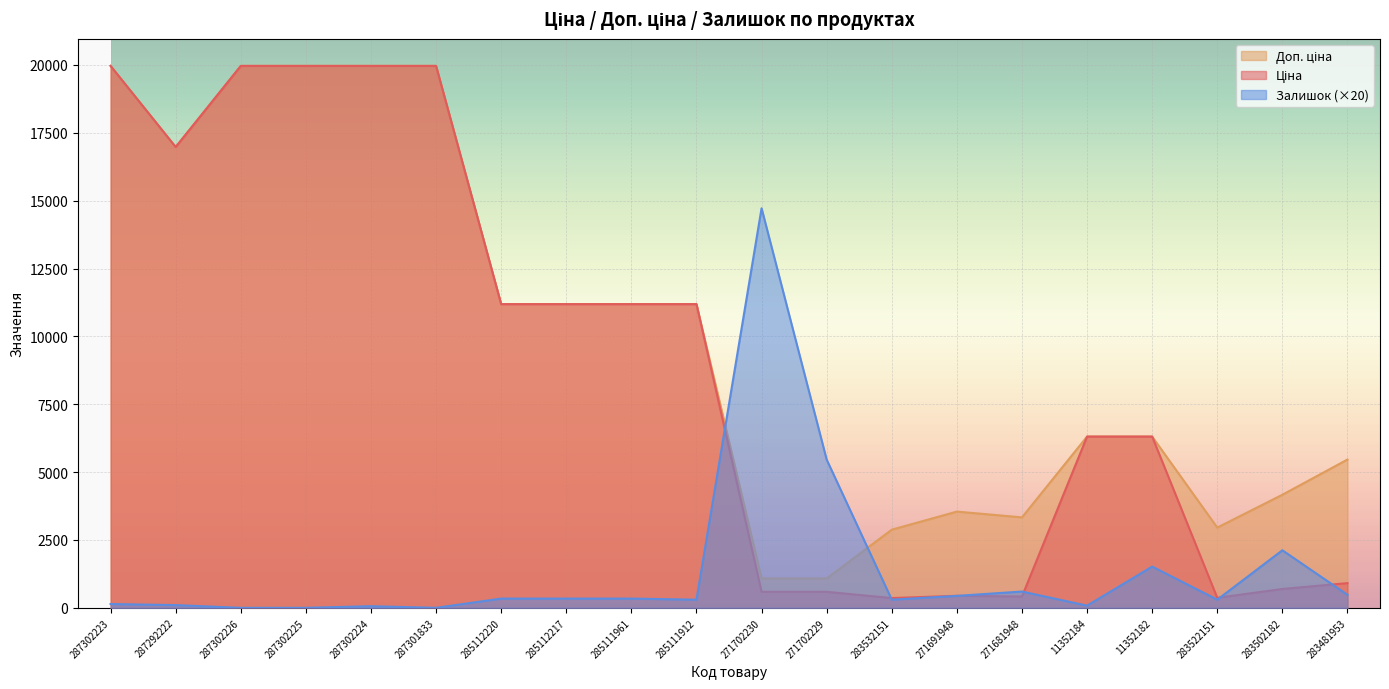

What is the maximum value shown in the chart?

19964.2